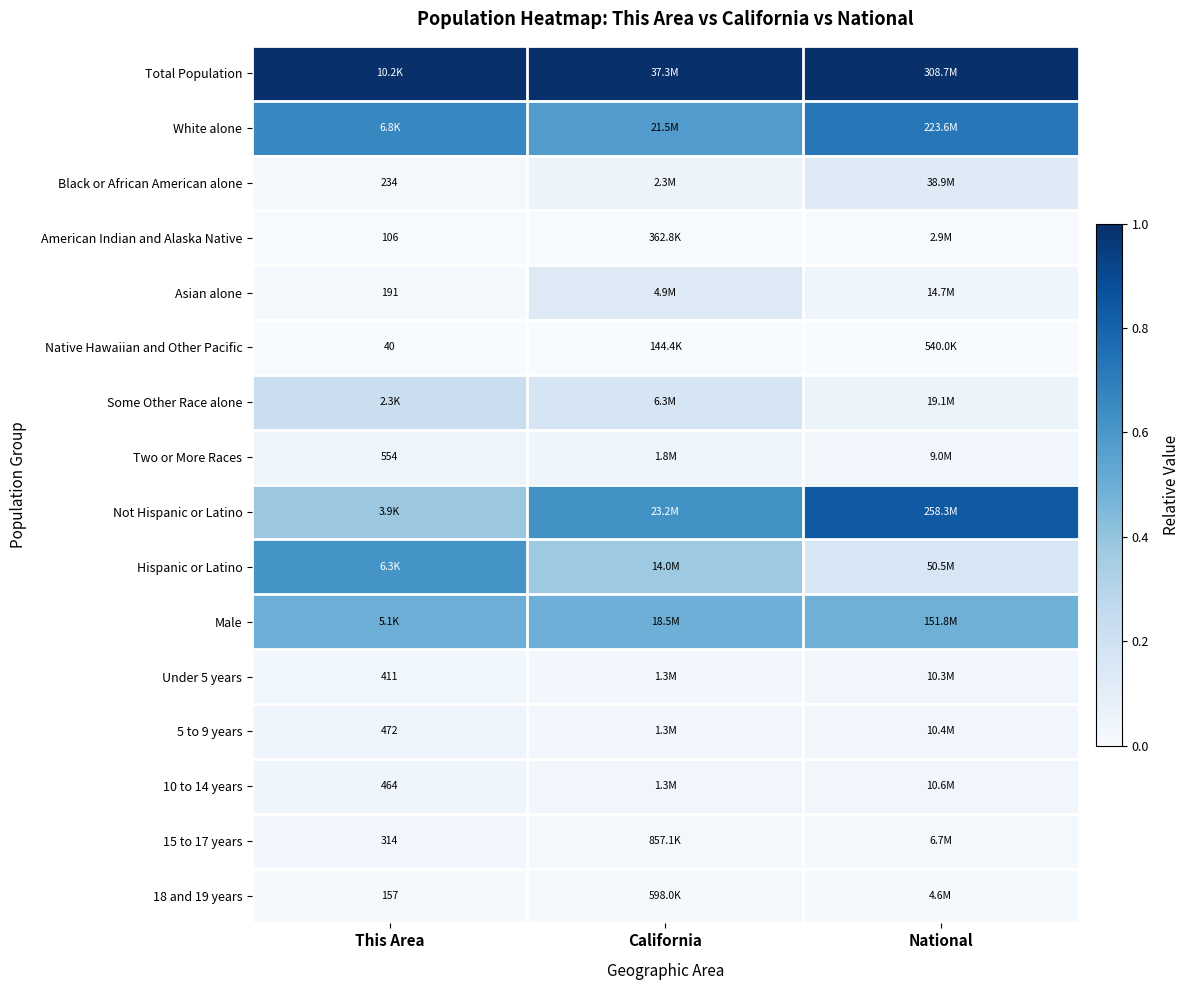

Is it true that 10 to 14 years equals 0.0 at National?

True